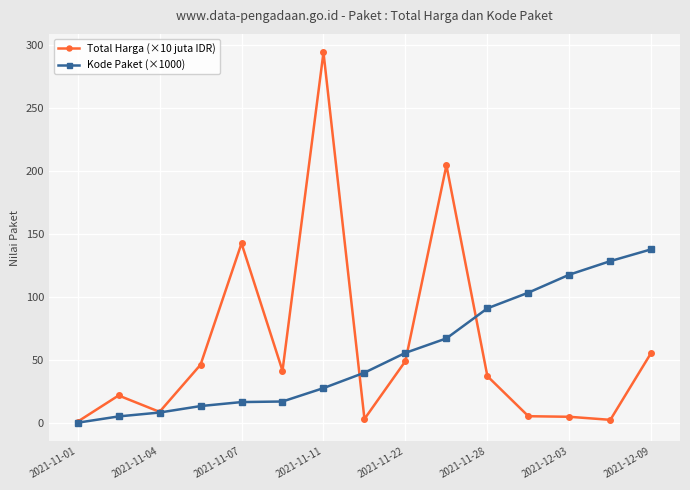

What is the value of the Total Harga (×10 juta IDR) point at the 2nd from the left?

22.0